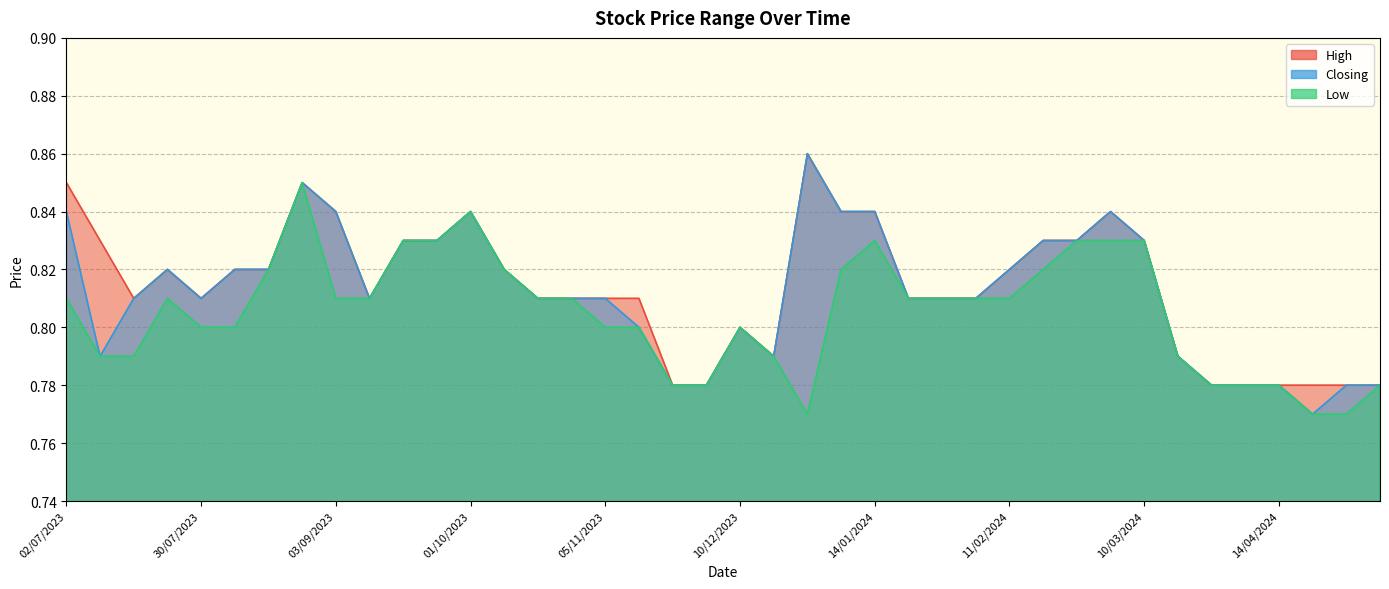

List the series in order of their peak value, highest first.

High, Closing, Low